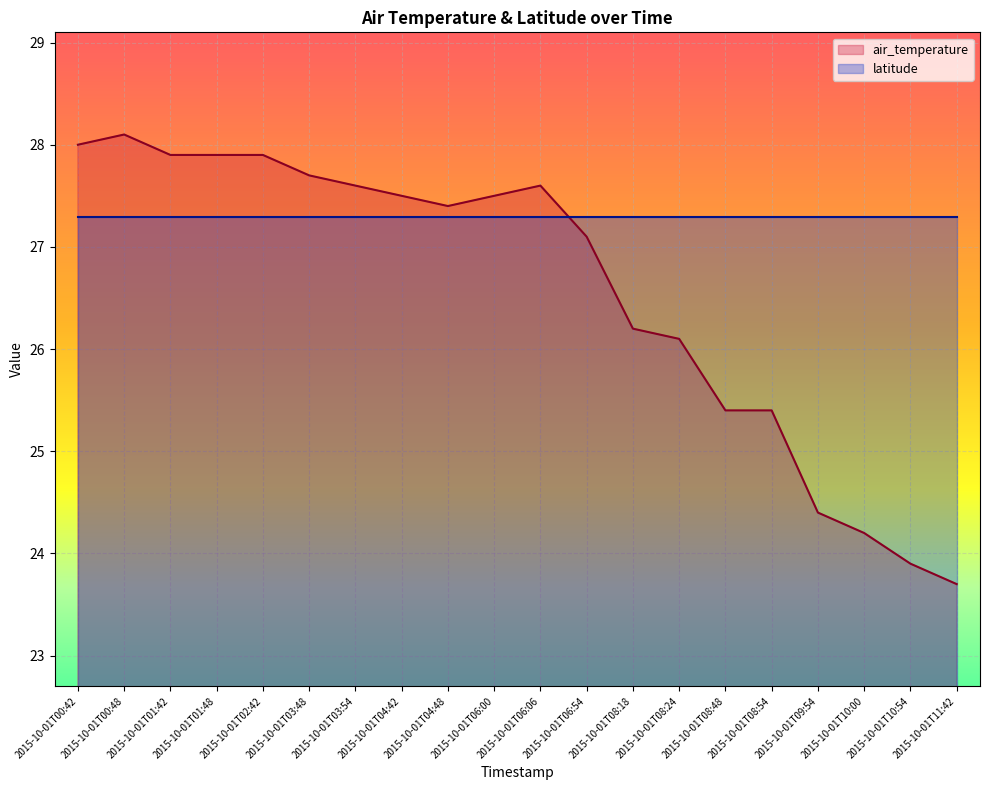

List the labels in order of value, largest first.

2015-10-01T00:48, 2015-10-01T00:42, 2015-10-01T01:42, 2015-10-01T01:48, 2015-10-01T02:42, 2015-10-01T03:48, 2015-10-01T03:54, 2015-10-01T06:06, 2015-10-01T04:42, 2015-10-01T06:00, 2015-10-01T04:48, 2015-10-01T06:54, 2015-10-01T08:18, 2015-10-01T08:24, 2015-10-01T08:48, 2015-10-01T08:54, 2015-10-01T09:54, 2015-10-01T10:00, 2015-10-01T10:54, 2015-10-01T11:42